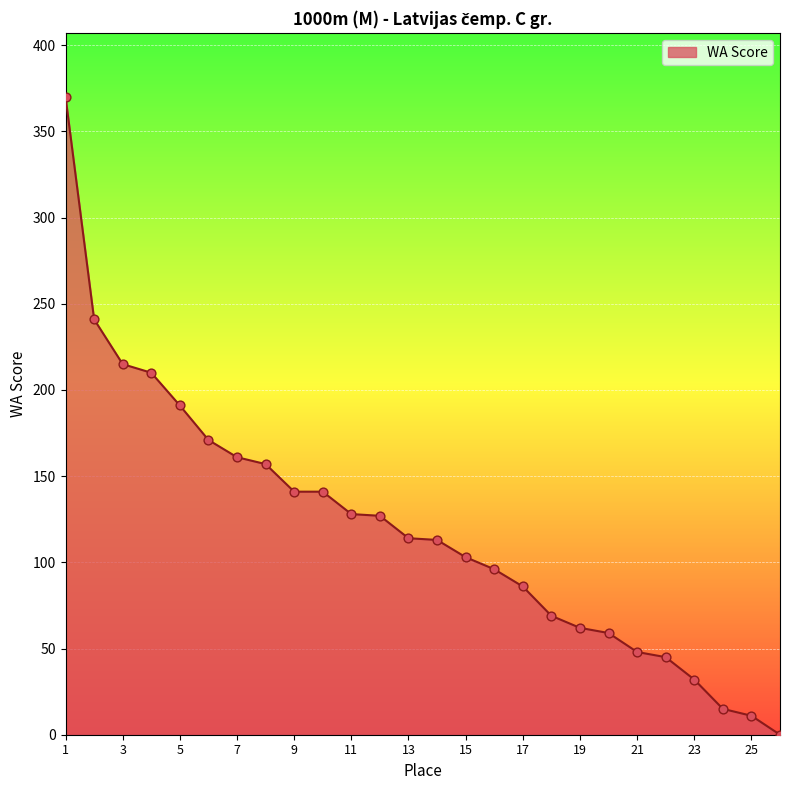

What is the maximum value shown in the chart?

370